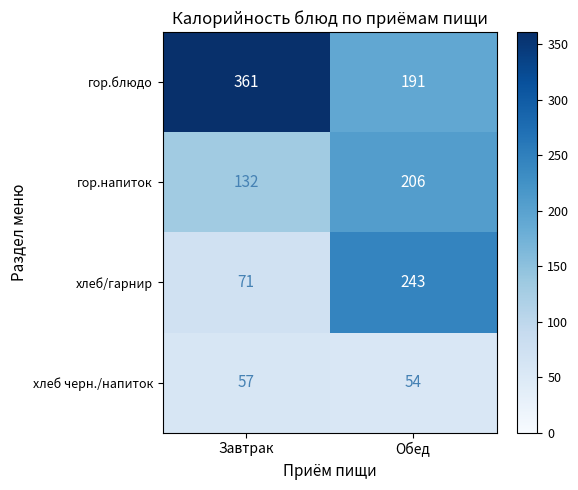

What is the total value across all series at Завтрак?

621